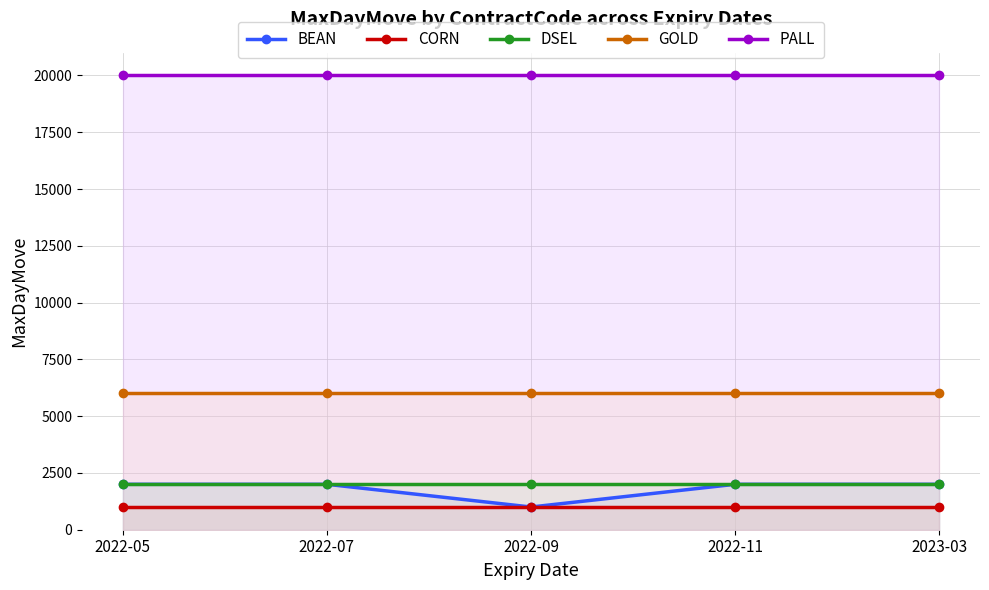

Between 2022-07 and 2022-11, which is larger?

2022-07